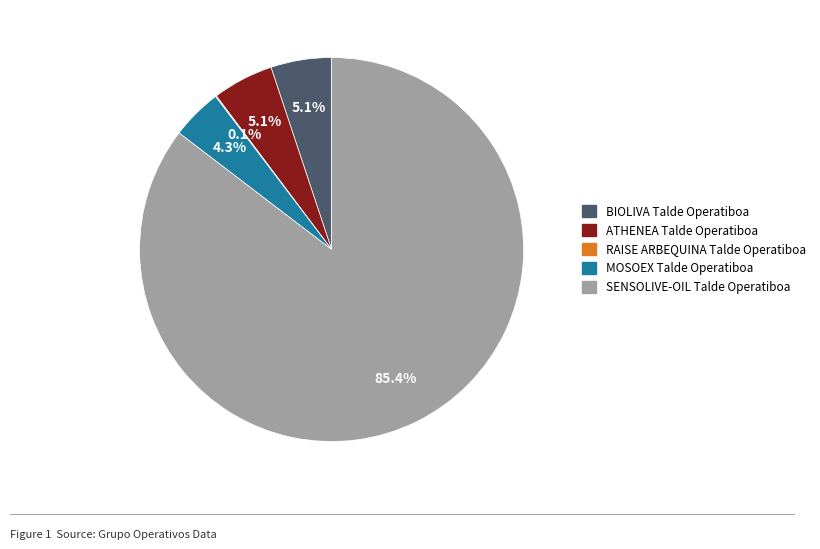

Which slice is the largest?

SENSOLIVE-OIL Talde Operatiboa